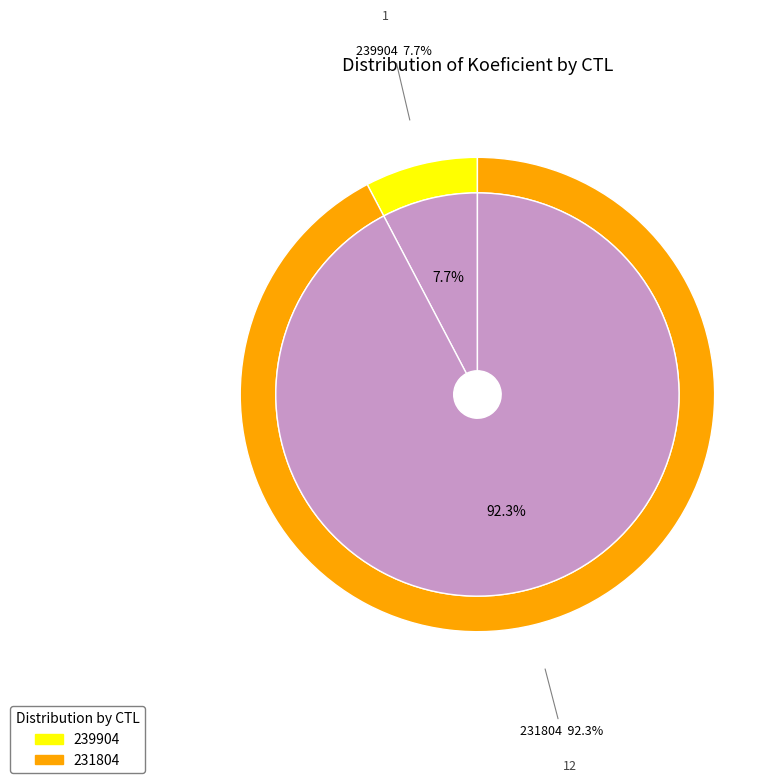

How many segments does this pie chart have?

2